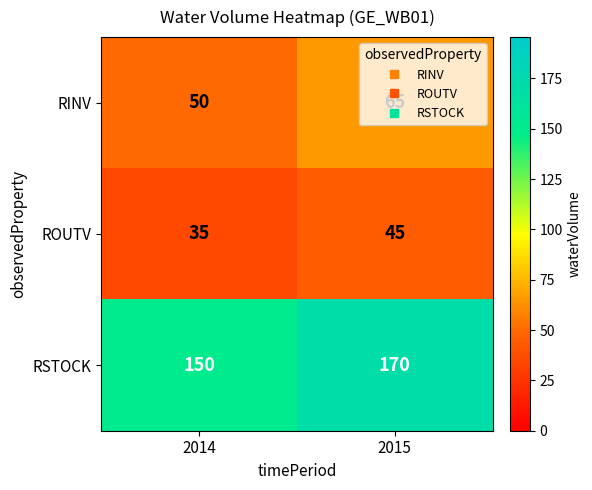

Which category has the highest value across all series?

2015